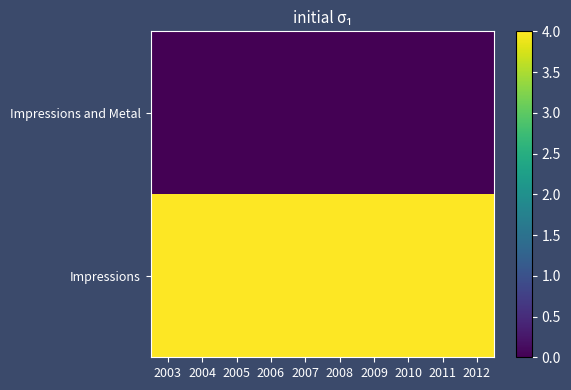

What is the difference between the highest and lowest values at 2011?

4